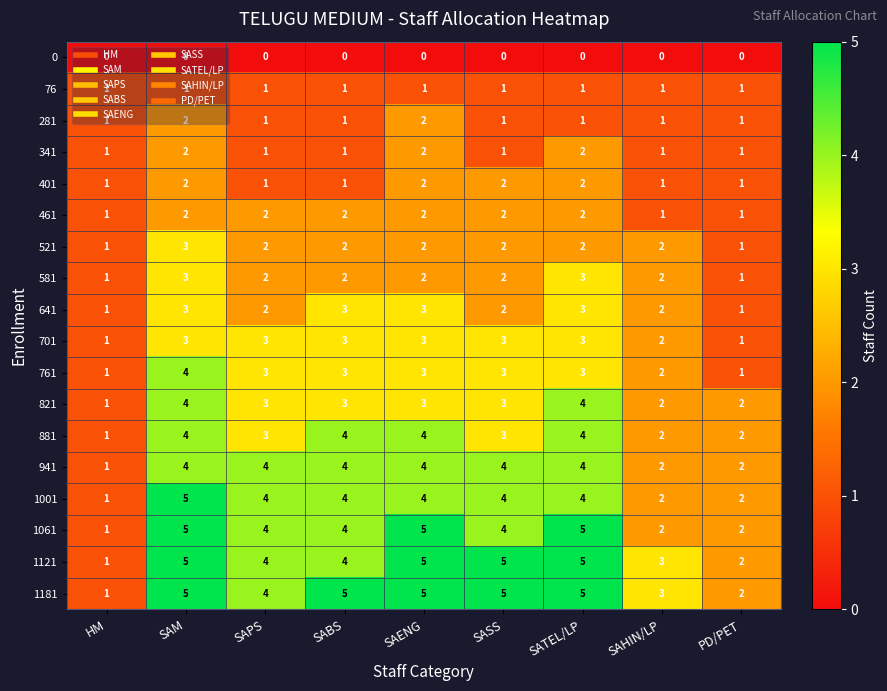

Is the value of 521 at SATEL/LP greater than the value of 821 at HM?

Yes